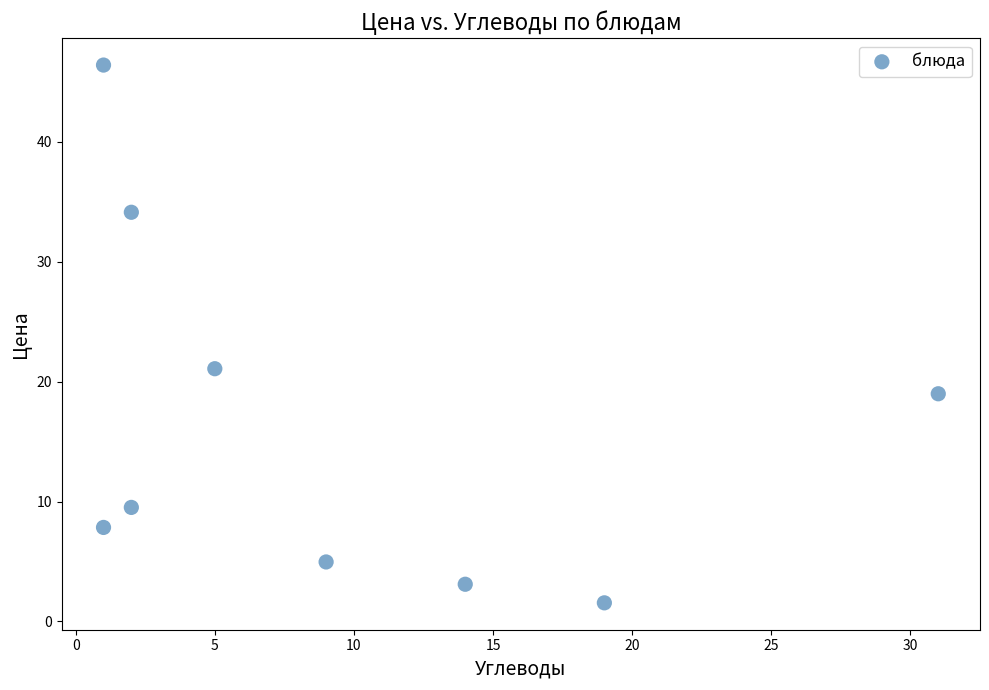

What Y value in the scatter plot is closest to 23?

21.1